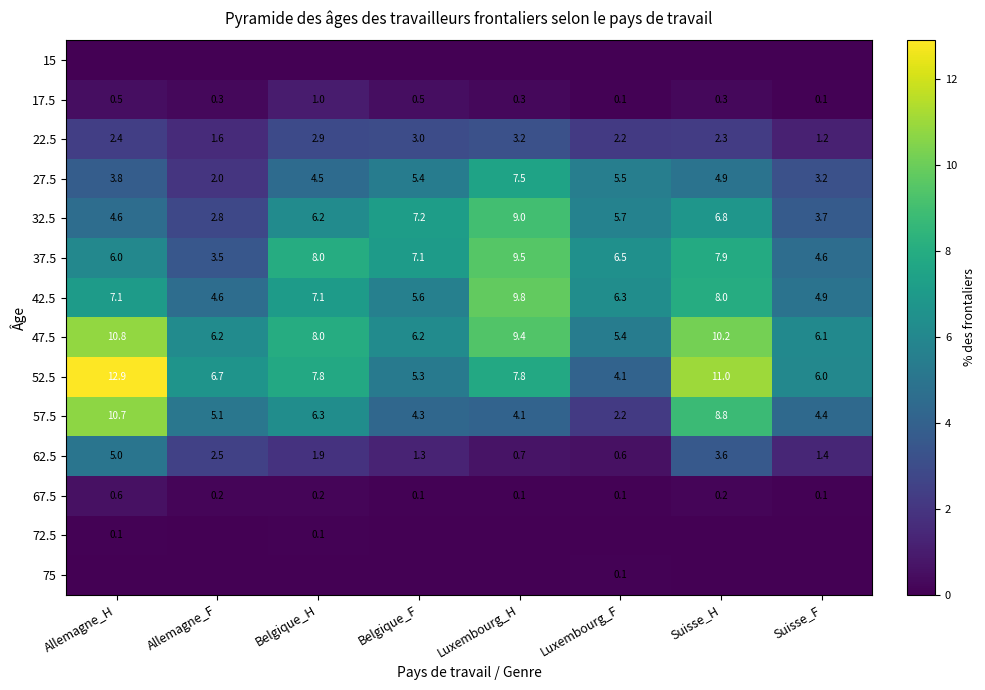

At which label does 22.5 reach its peak?

Luxembourg_H